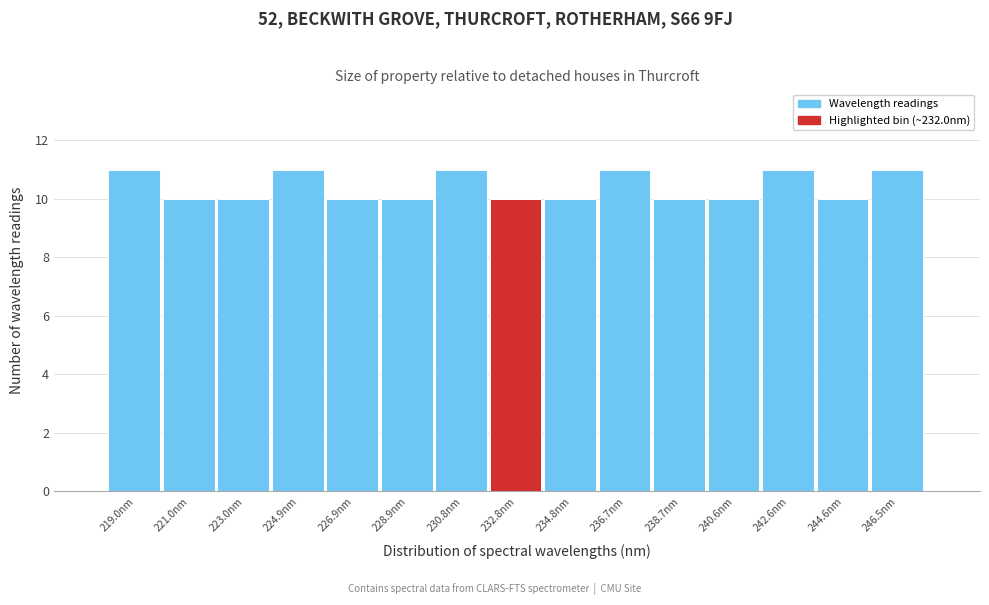

What is the height of the bar covering 237.6 to 239.6 on the x-axis? Neither the bar edges nor the heights are printed on the chart, so give them approximately, as read against the axes.

10